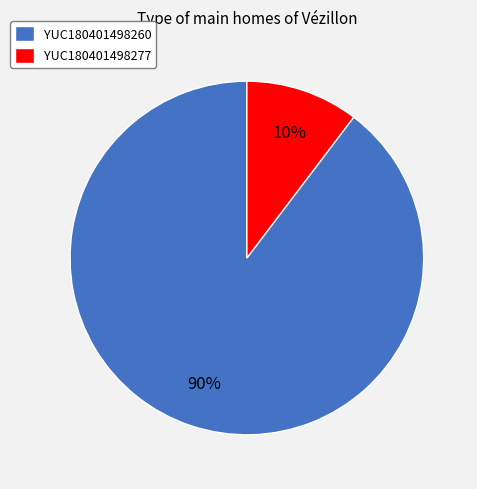

To the nearest percent, what is the combined percentage of YUC180401498277 and YUC180401498260?

100%